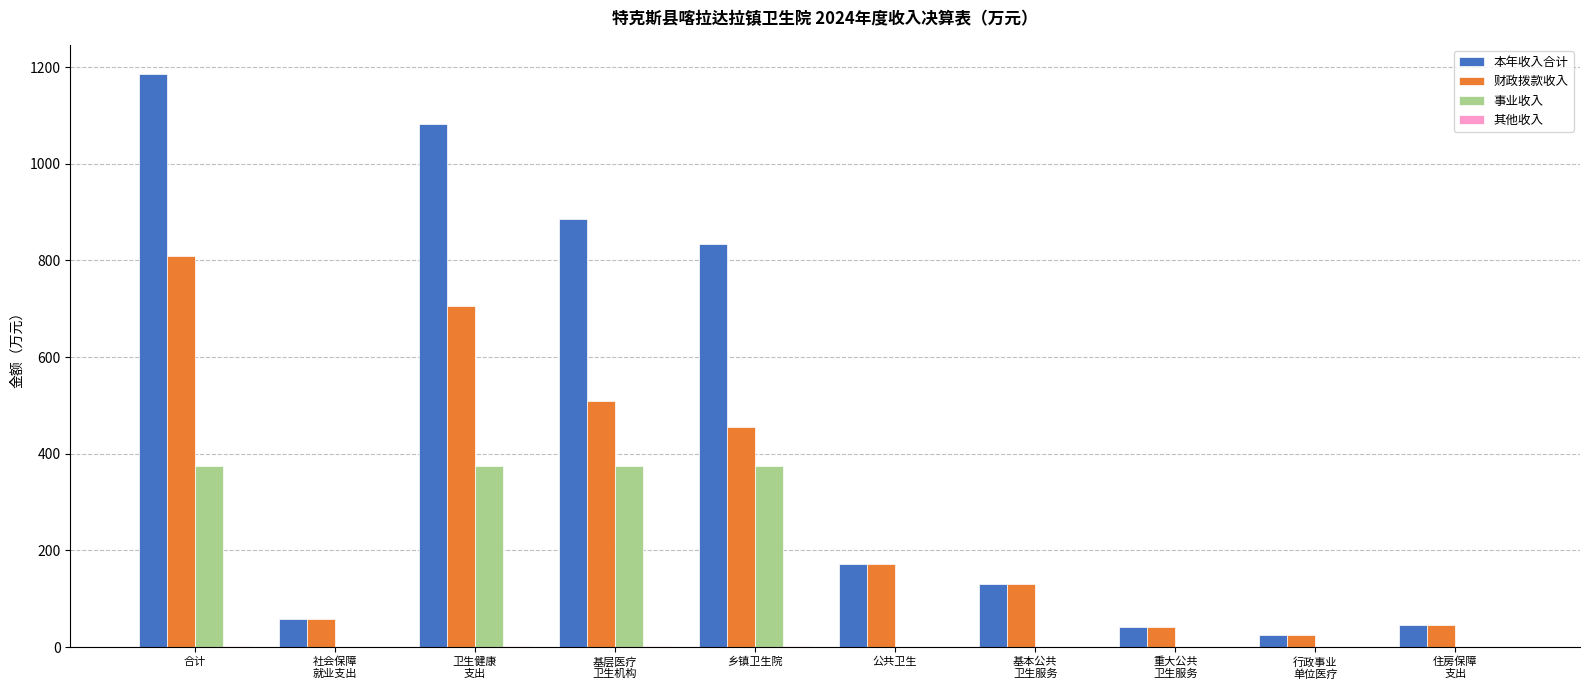

How many groups of bars are there?

10